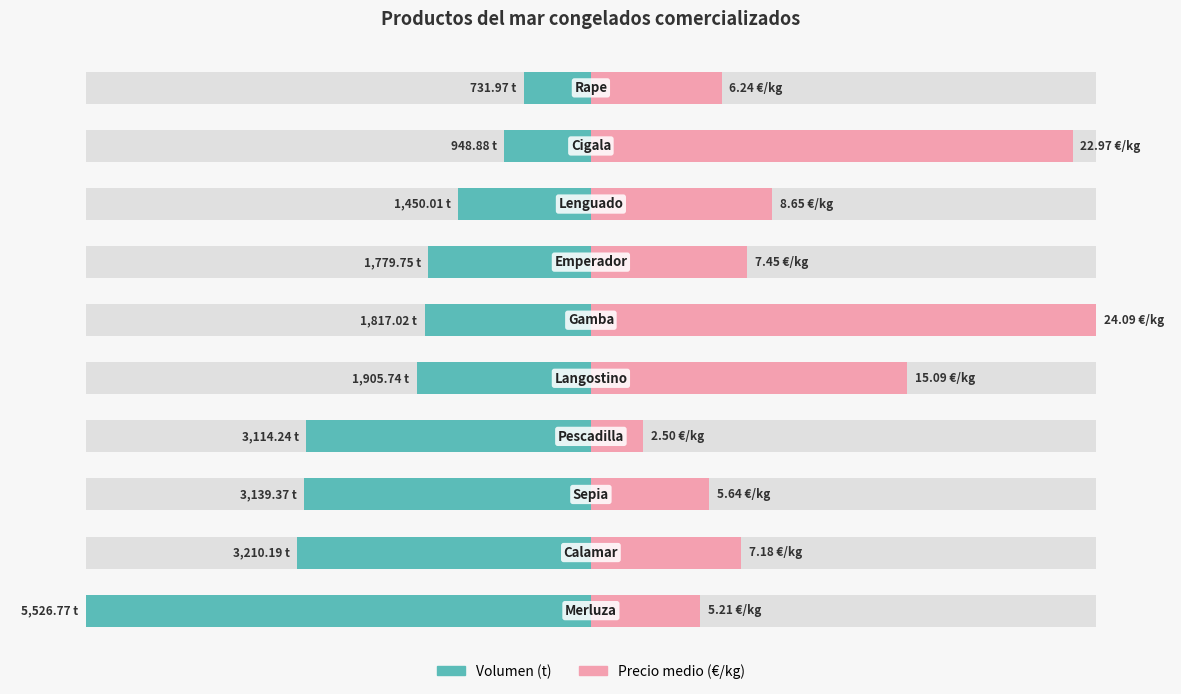

Which series changed the most between 0 and 2?

Volumen (t)